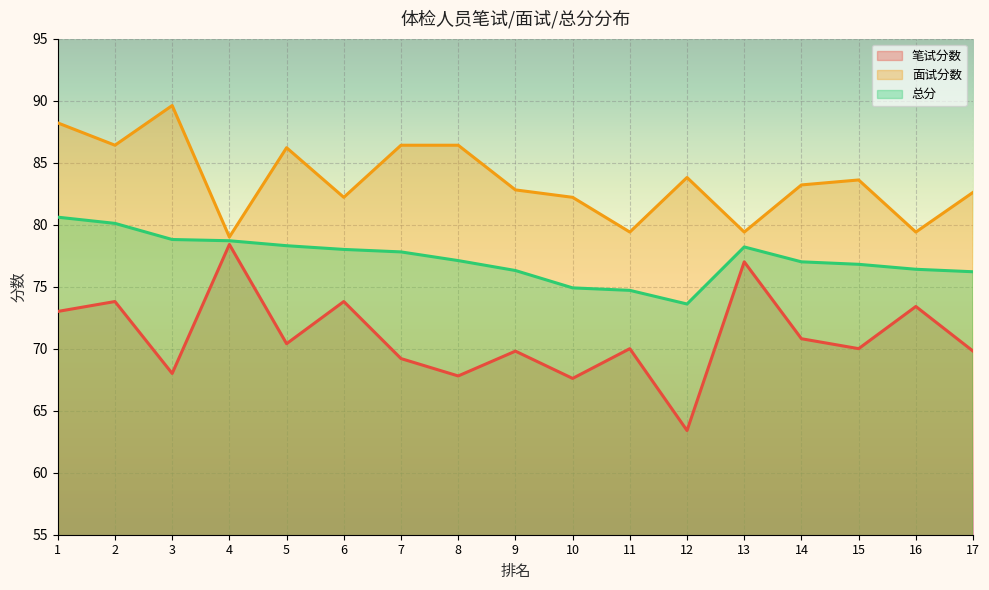

At how many categories does at least one series exceed 70?

17